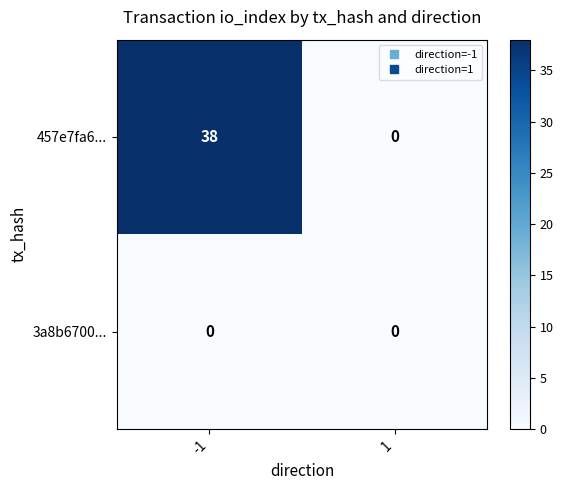

How many series are shown in this chart?

2